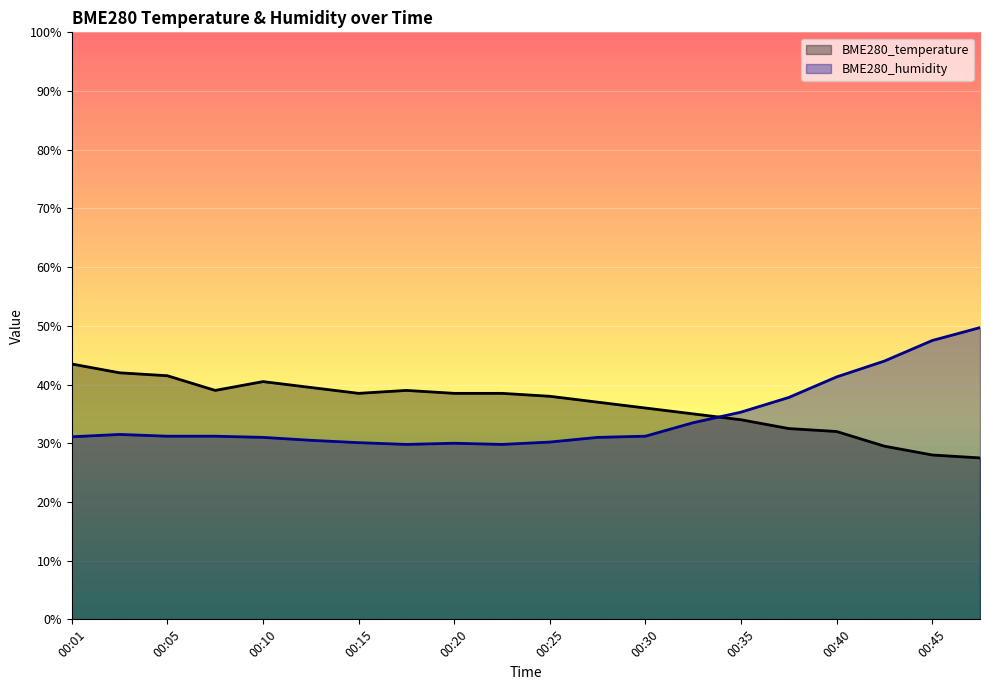

Reading left to right, transcribe all the data shown in this chart.

BME280_temperature: 43.5	42.0	41.5	39.0	40.5	39.5	38.5	39.0	38.5	38.5	38.0	37.0	36.0	35.0	34.0	32.5	32.0	29.5	28.0	27.5
BME280_humidity: 31.1	31.5	31.2	31.2	31.0	30.5	30.1	29.8	30.0	29.8	30.2	31.0	31.2	33.5	35.3	37.8	41.3	44.0	47.5	49.7